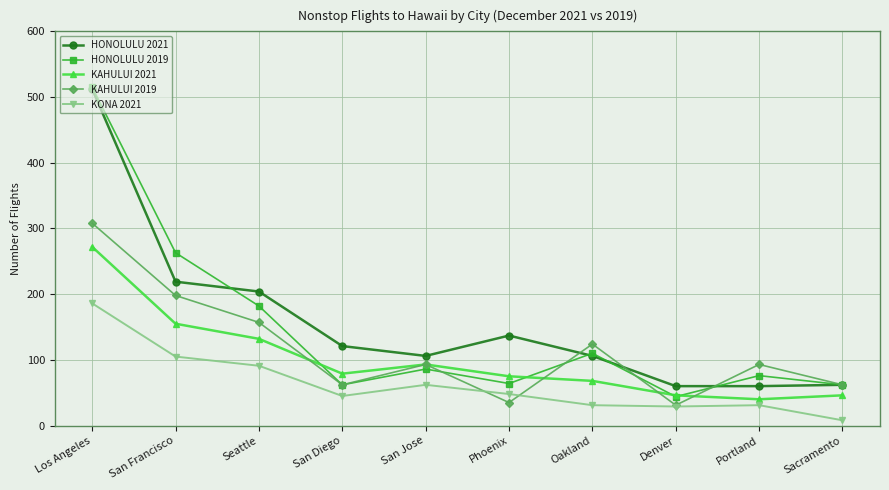

At how many categories does at least one series exceed 190?

3